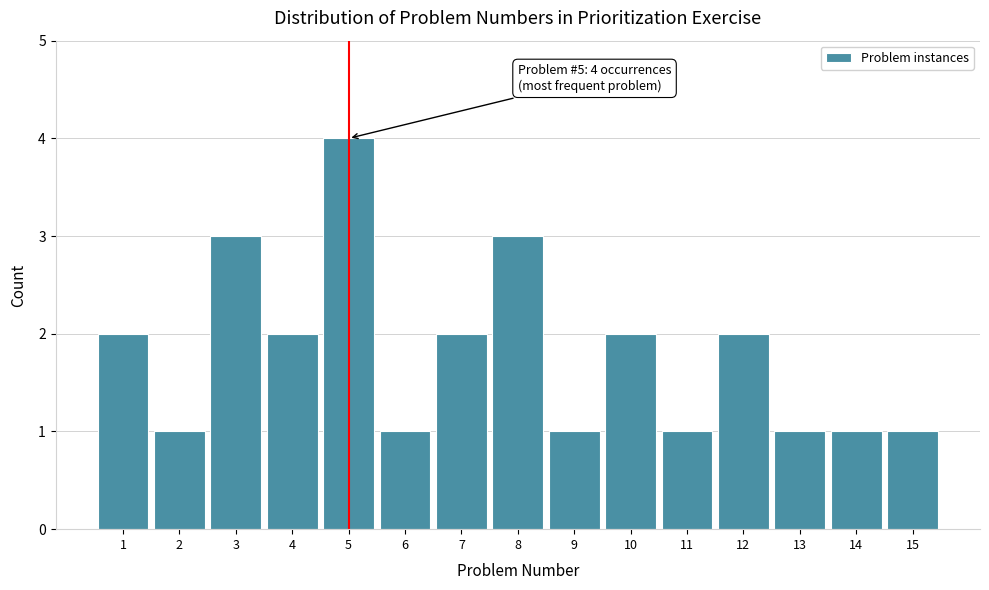

Reading left to right, list all the values displayed in this chart.

2	1	3	2	4	1	2	3	1	2	1	2	1	1	1